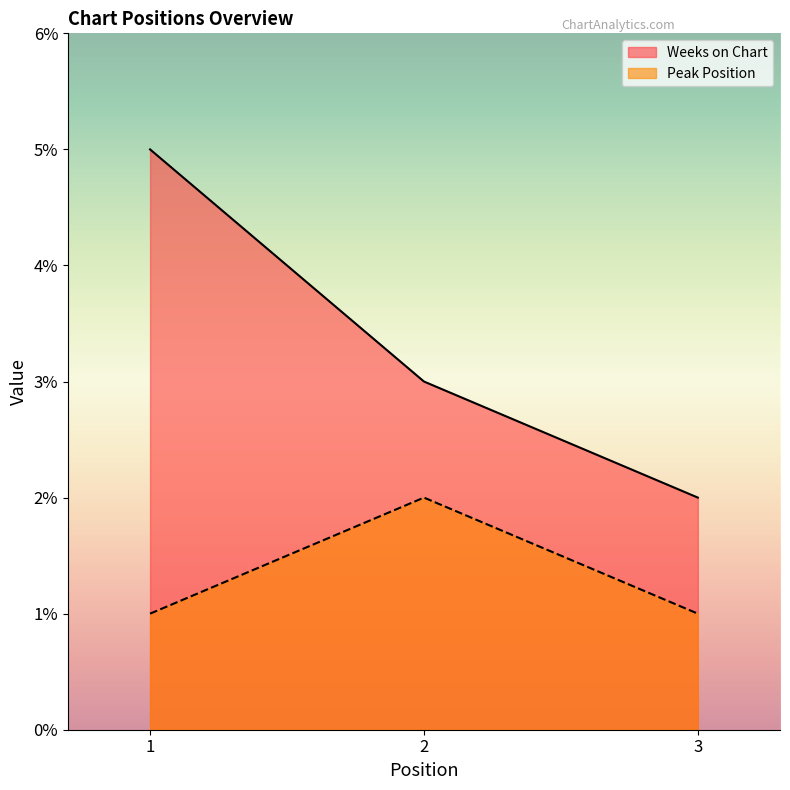

List the labels in order of Peak Position value, smallest first.

1, 3, 2